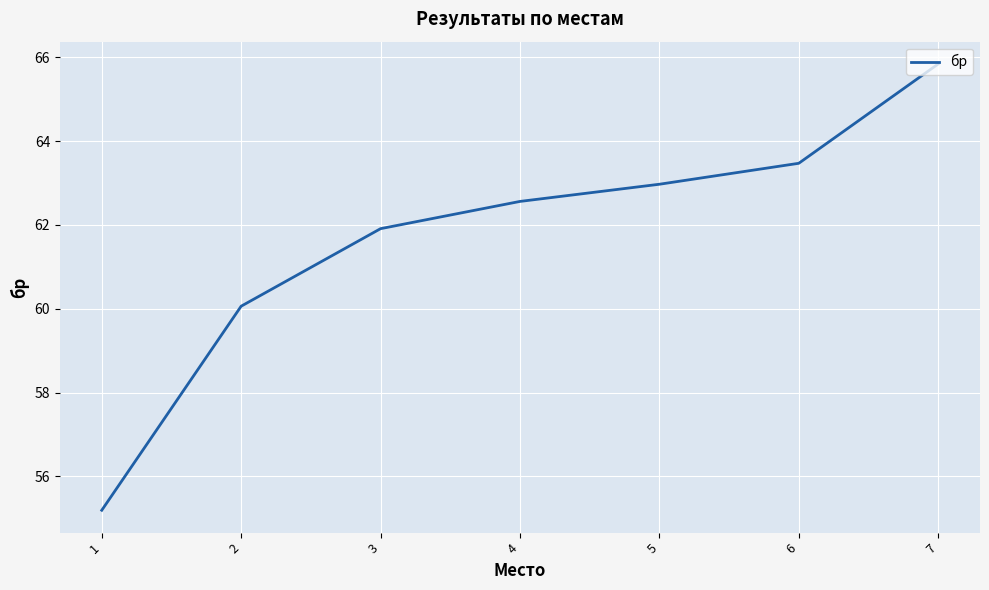

Rank the categories by value from lowest to highest.

1, 2, 3, 4, 5, 6, 7